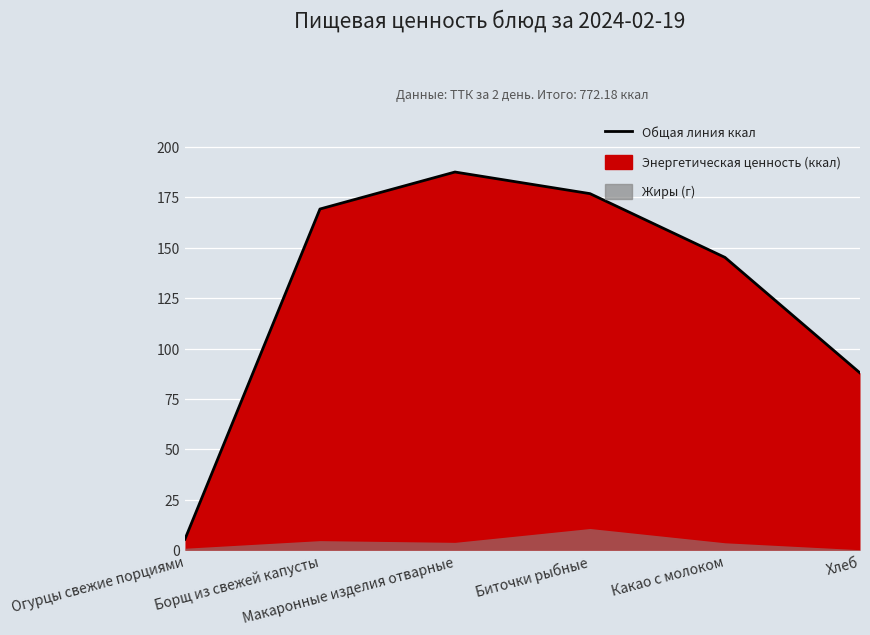

Which has a higher value, Биточки рыбные or Хлеб?

Биточки рыбные